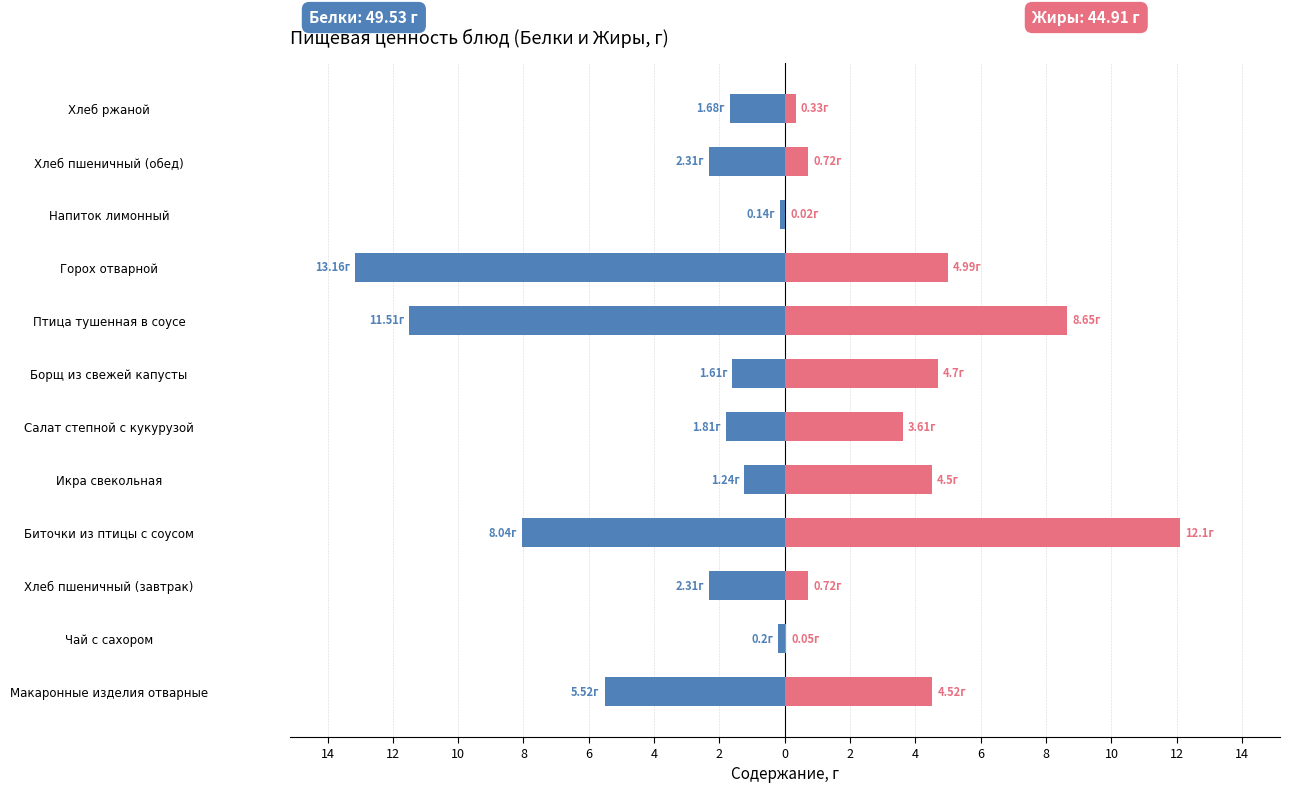

How many values in the Белки series exceed -1?

2